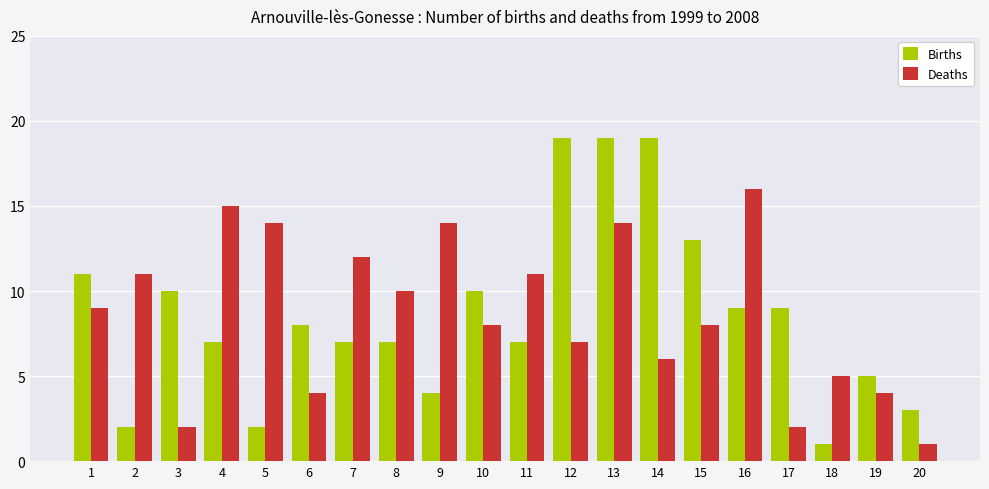

What is the difference between the highest and lowest values at 6?

4